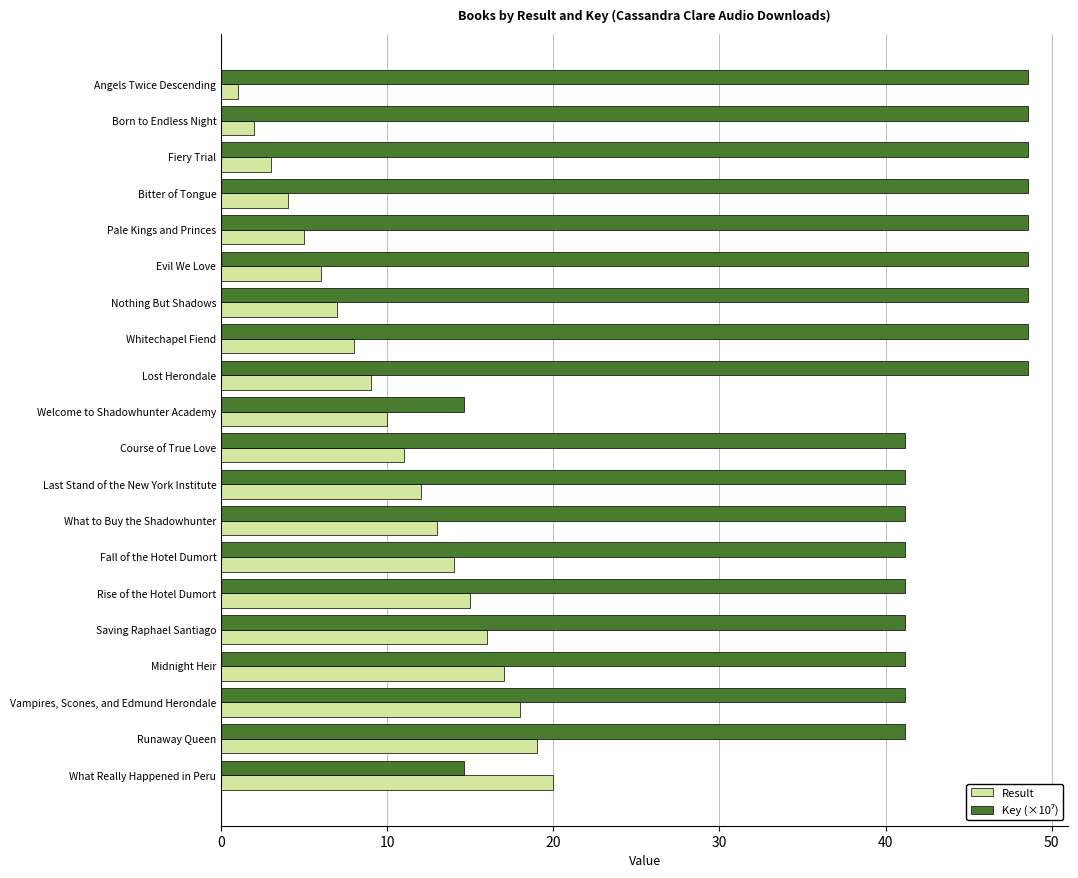

What is the spread (max minus min) of values at What Really Happened in Peru?

5.4